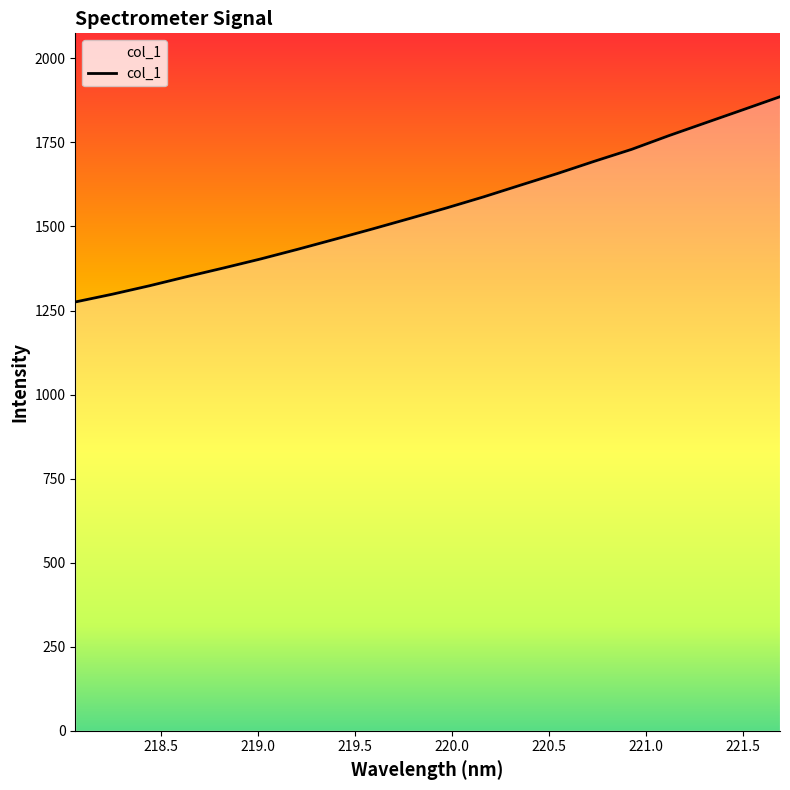

What is the maximum value shown in the chart?

1886.0